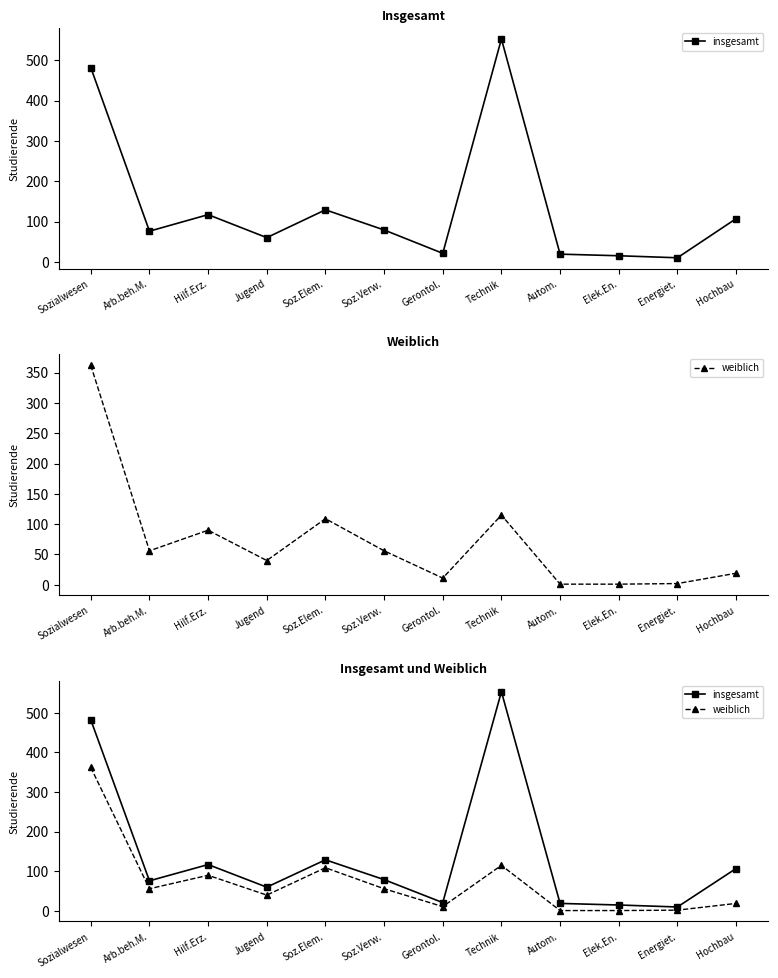

What are all the series names shown in the legend?

insgesamt, weiblich